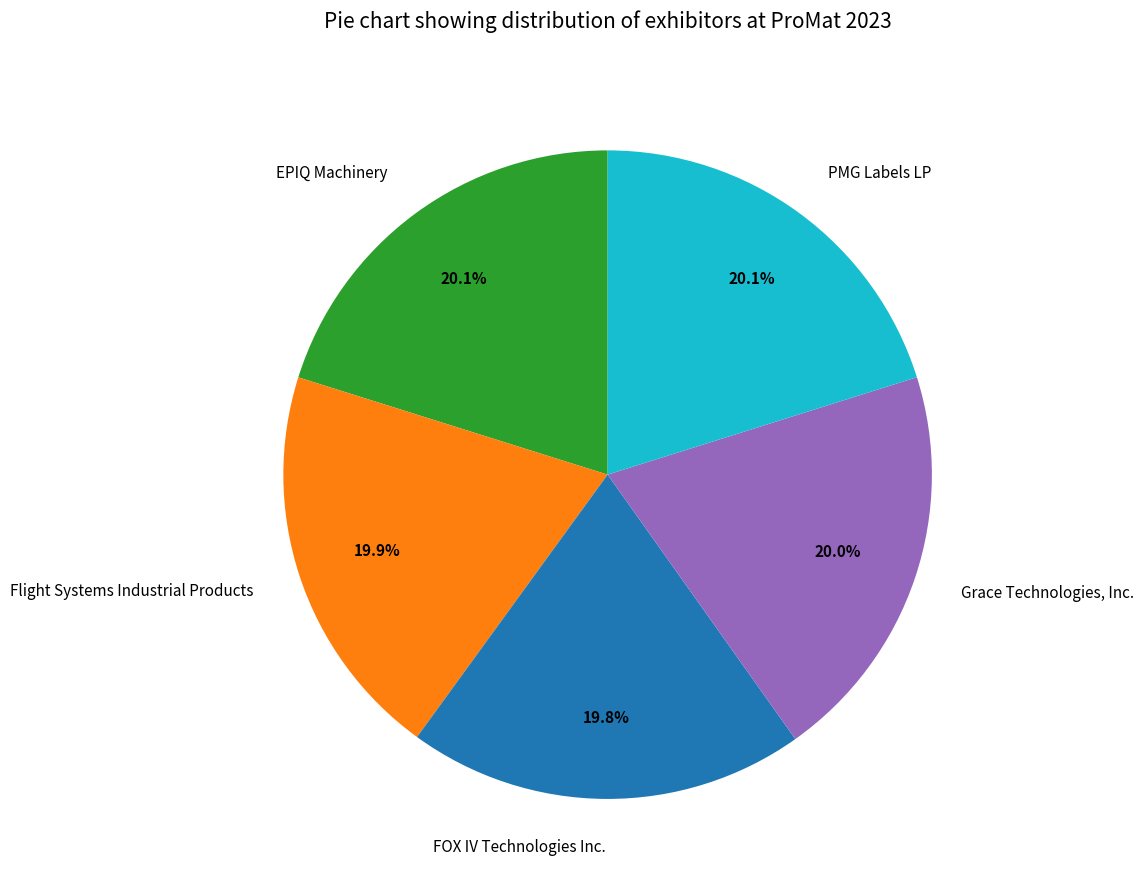

Does Flight Systems Industrial Products account for over 50% of the chart?

No